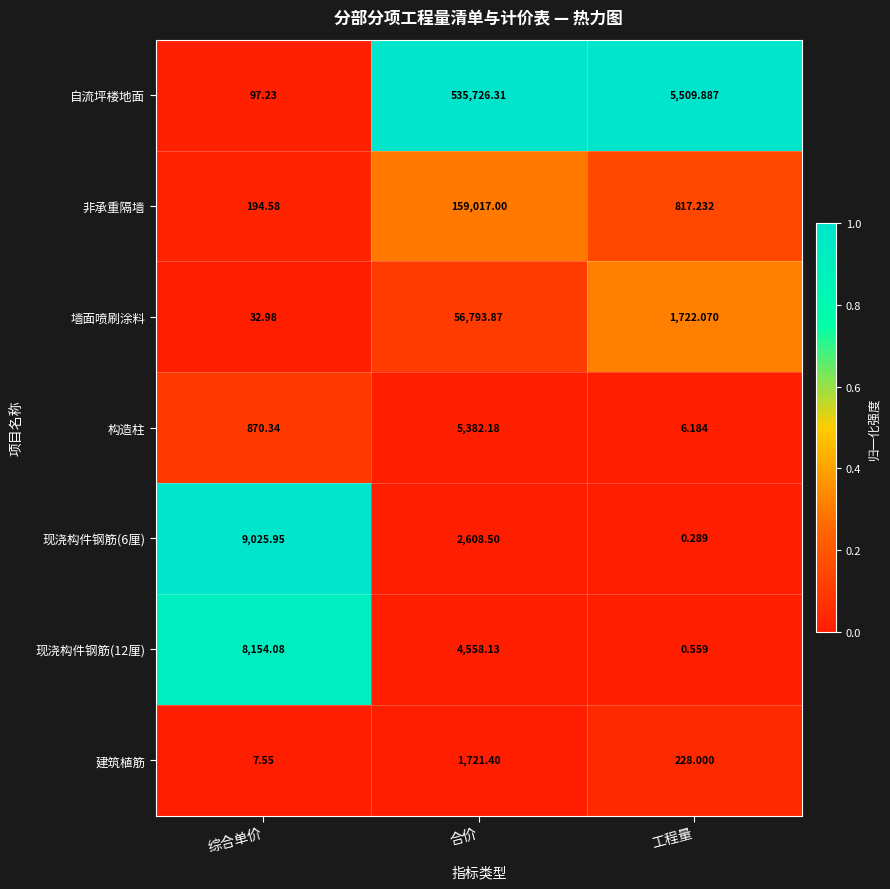

At which label is 构造柱 closest to 2694?

综合单价